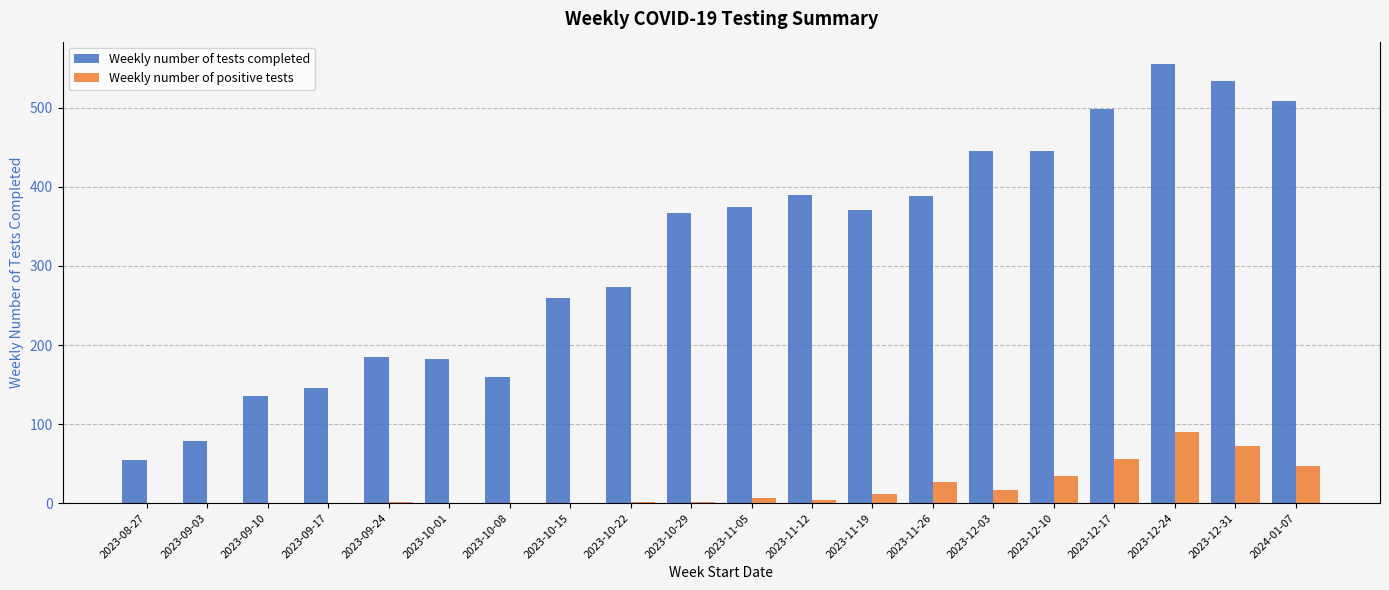

Which category has the highest value across all series?

2023-12-24